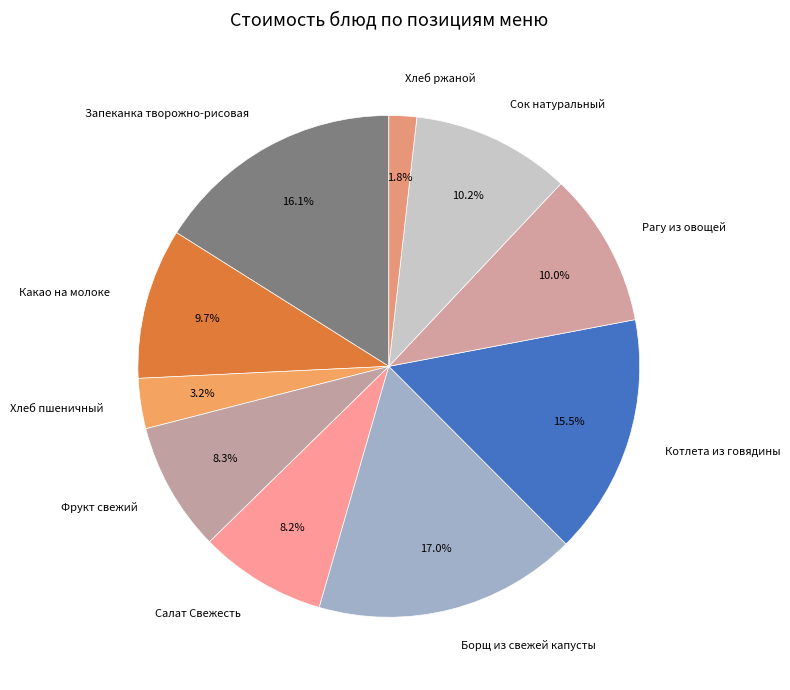

What percentage is NOT represented by Хлеб пшеничный?

96.8%